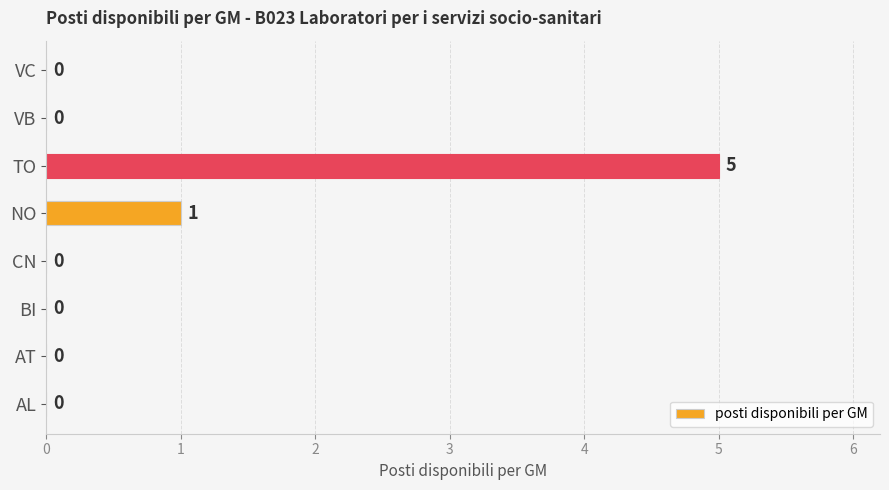

What is the change in value from CN to TO?

+5